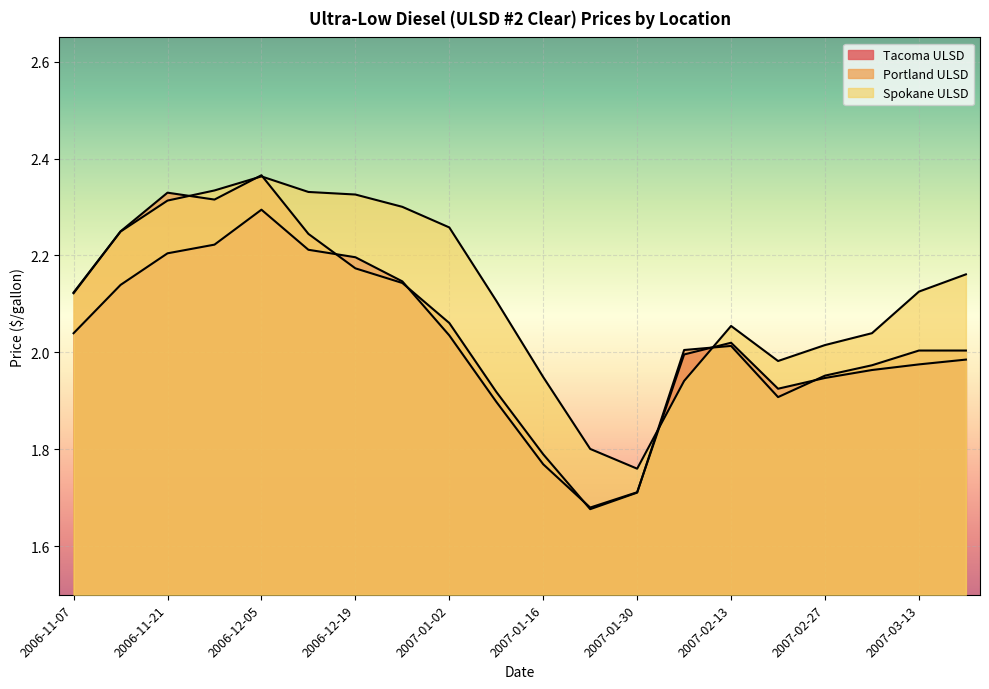

Which series has the widest spread of values?

Portland ULSD